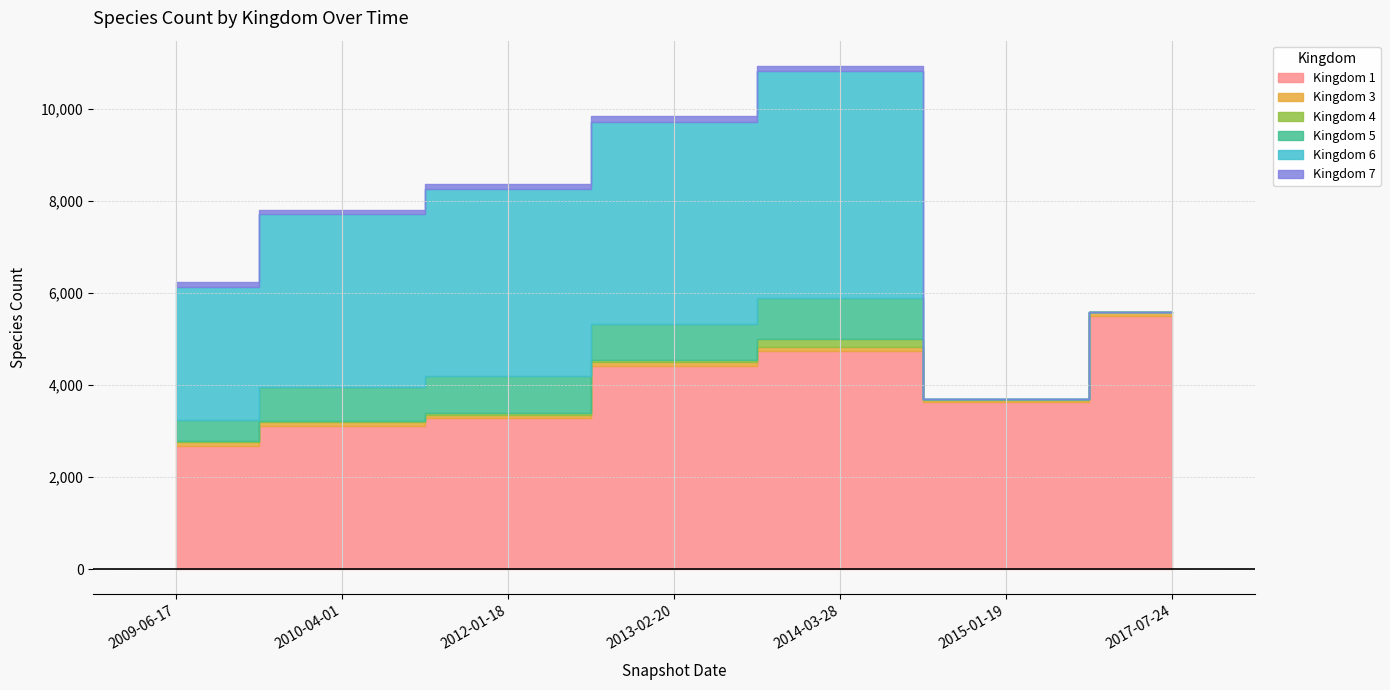

True or false: Kingdom 5 and Kingdom 7 intersect in this chart.

False